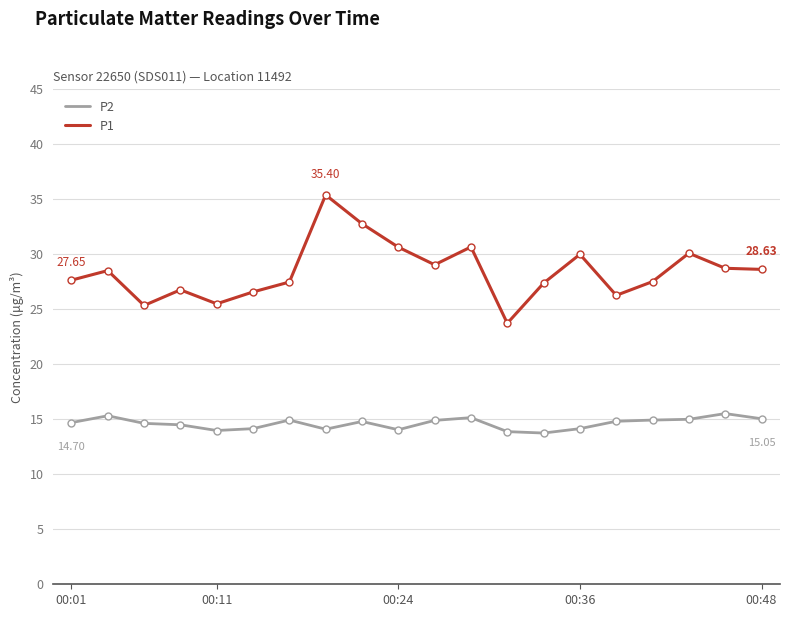

Which series has the largest range (max minus min)?

P1